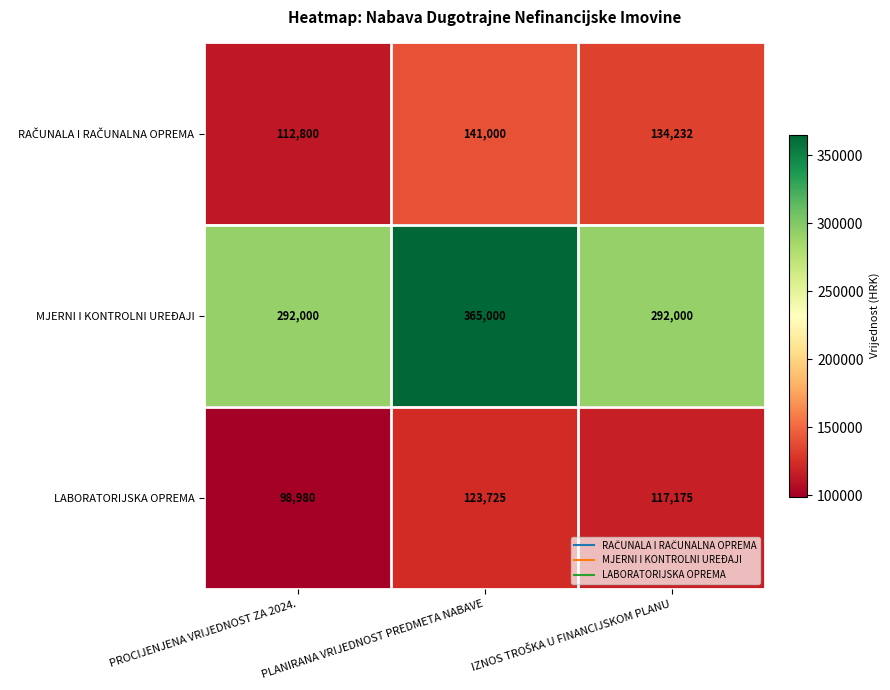

Count the LABORATORIJSKA OPREMA values in the range 98980 to 123725.

3